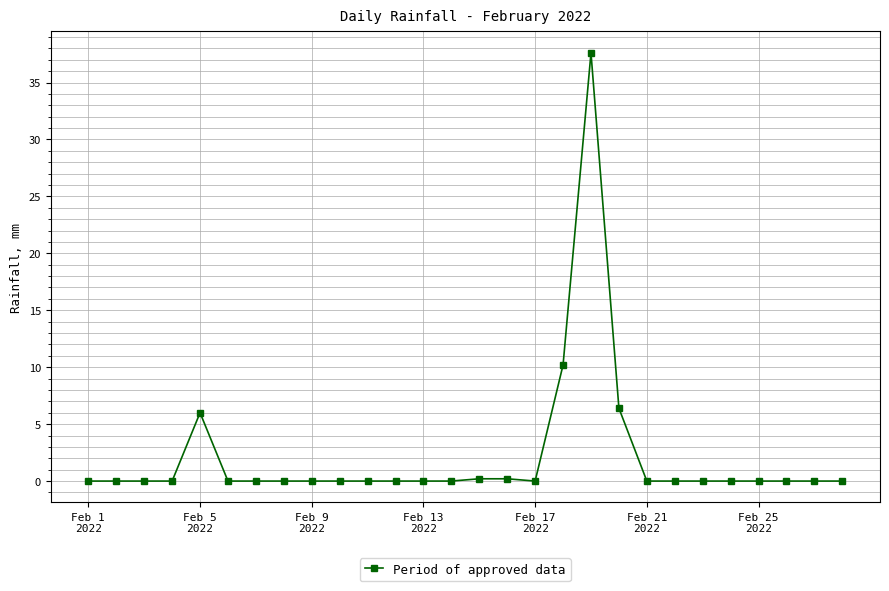

What is the greatest value displayed?

37.6